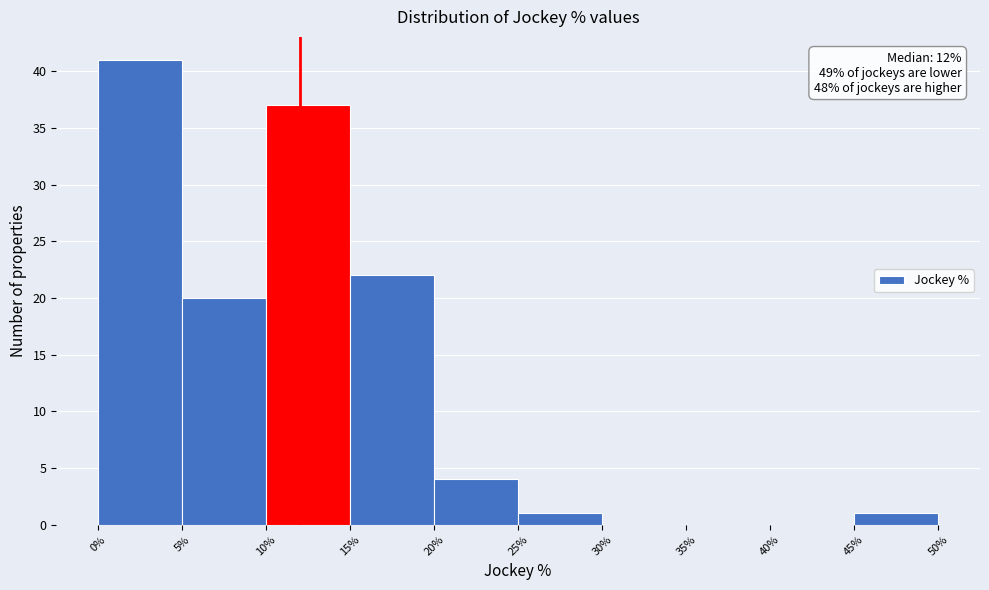

Over which range of the x-axis is the bar tallest?

0% to 5%